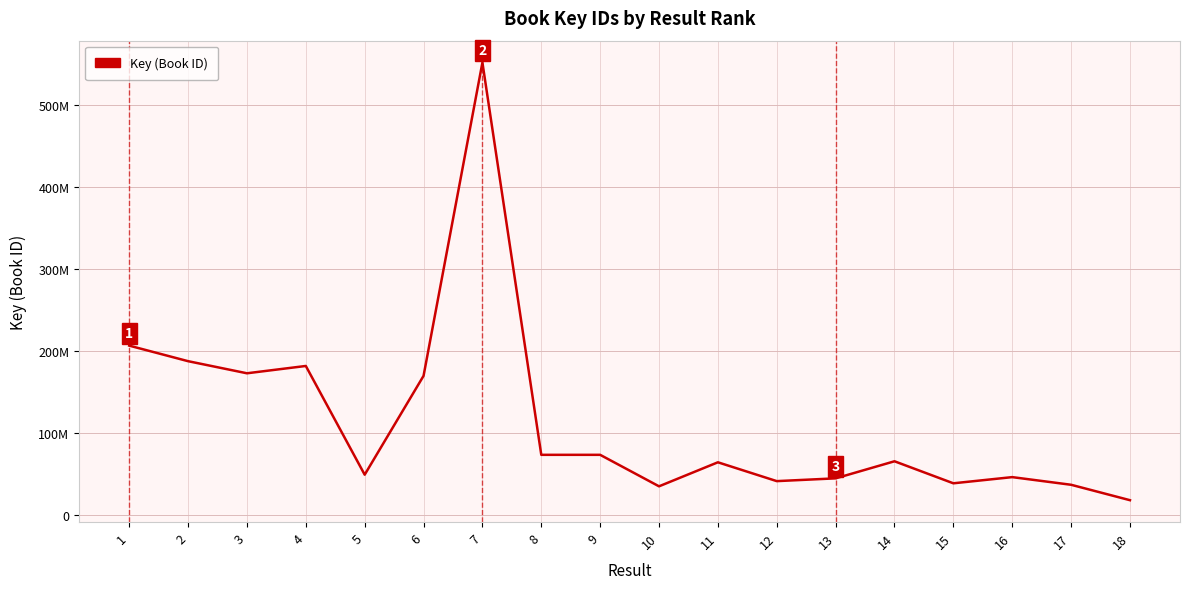

Reading left to right, list all the values displayed in this chart.

206611209	187622884	172850786	181786431	49033678	169712601	552221042	73299563	73298464	34845578	64183096	41187537	44580342	65421272	38531839	46074427	36734580	17909760